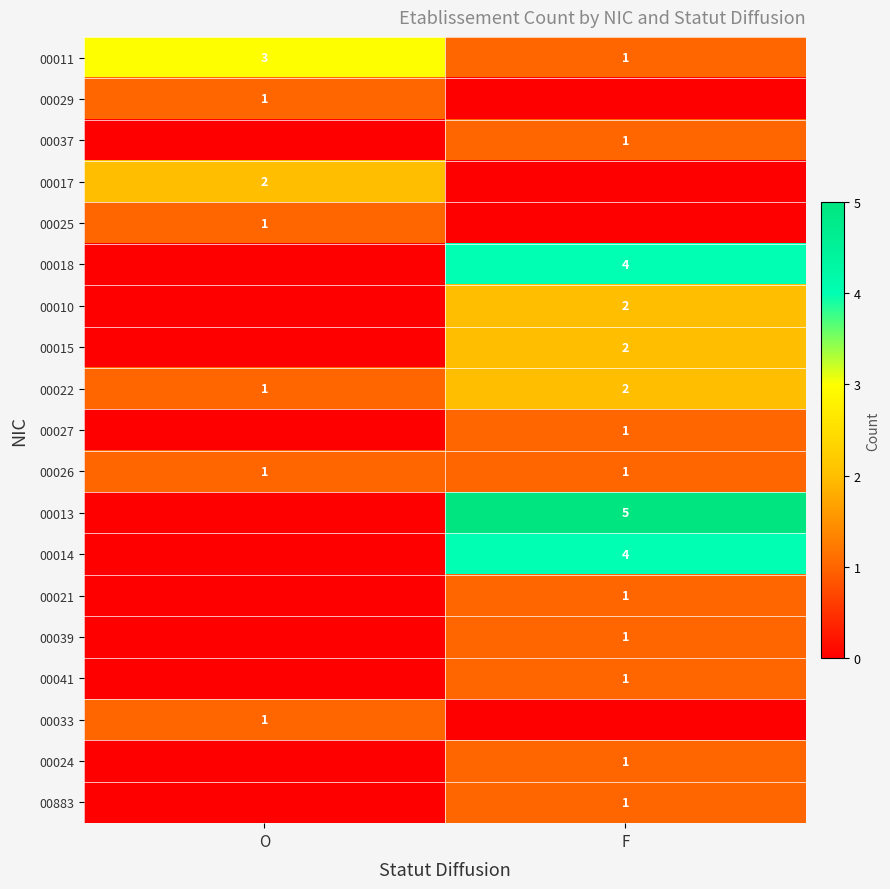

Count the number of data series in this chart.

19